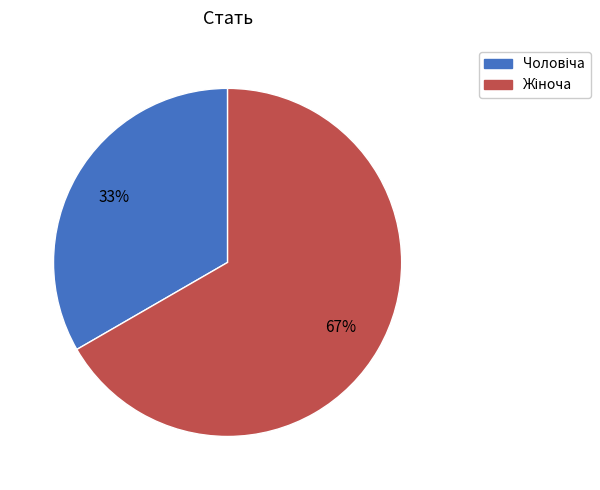

Does any single category account for the majority?

Yes